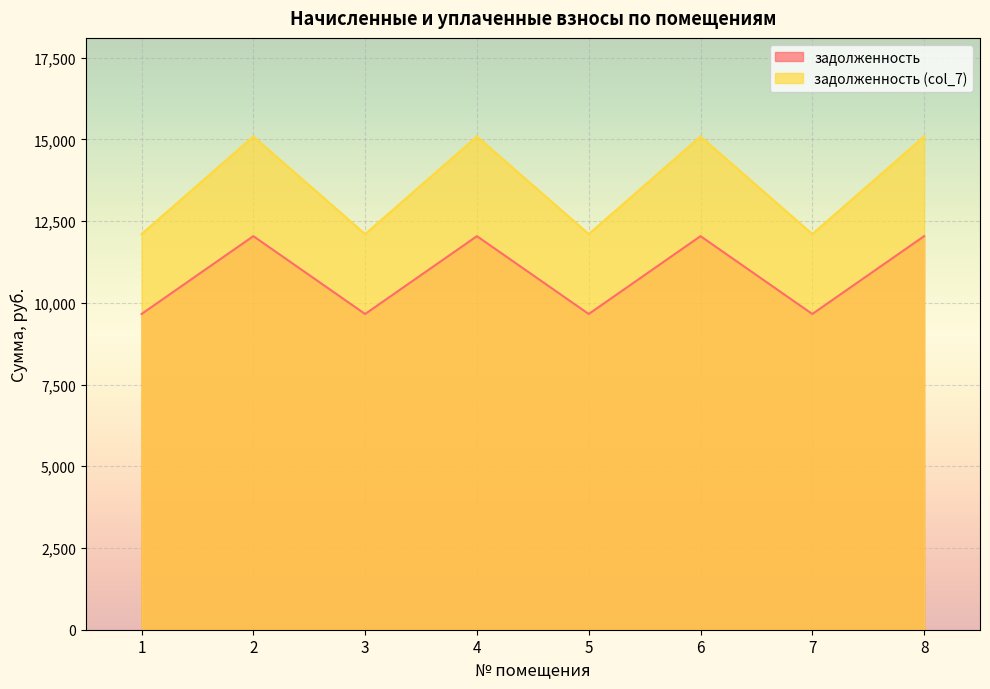

At which label does задолженность reach its minimum?

1